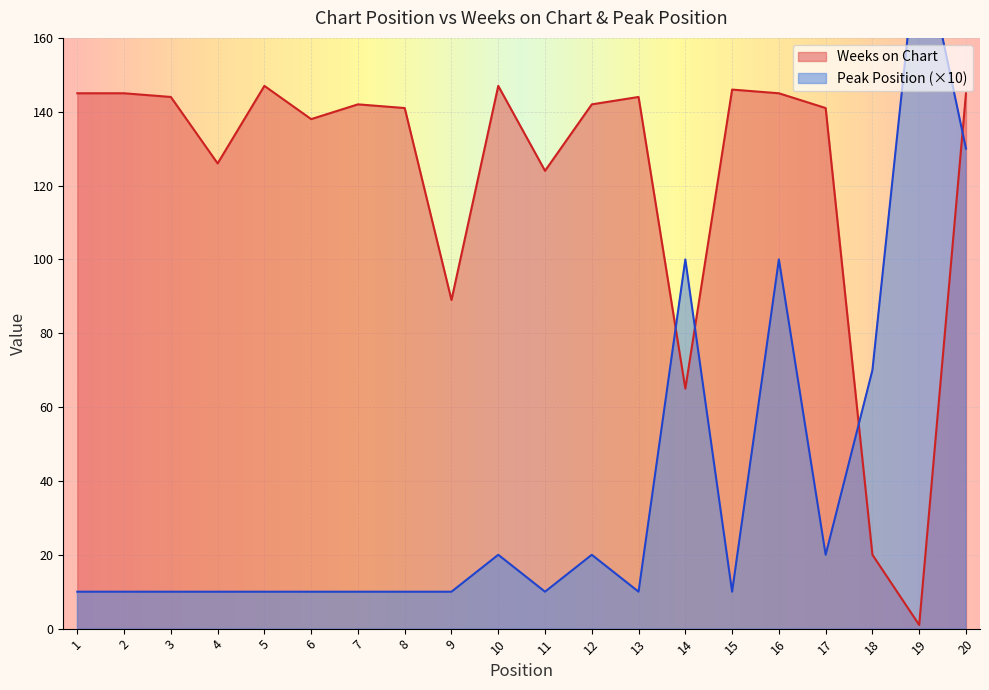

Which has a higher value, 12 or 13?

13